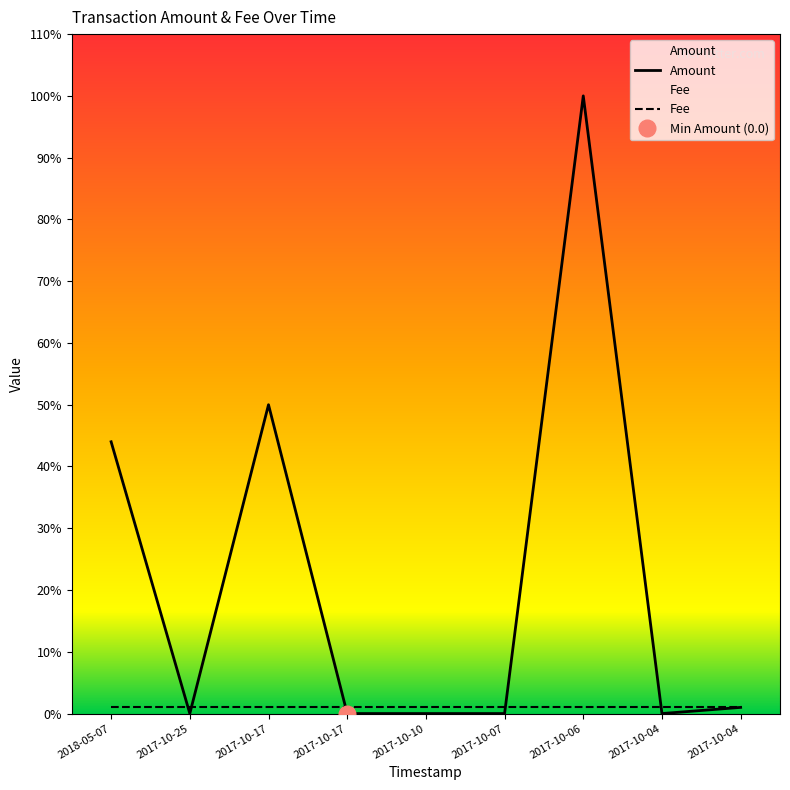

What is the difference between the maximum and minimum values in the Amount series?

100